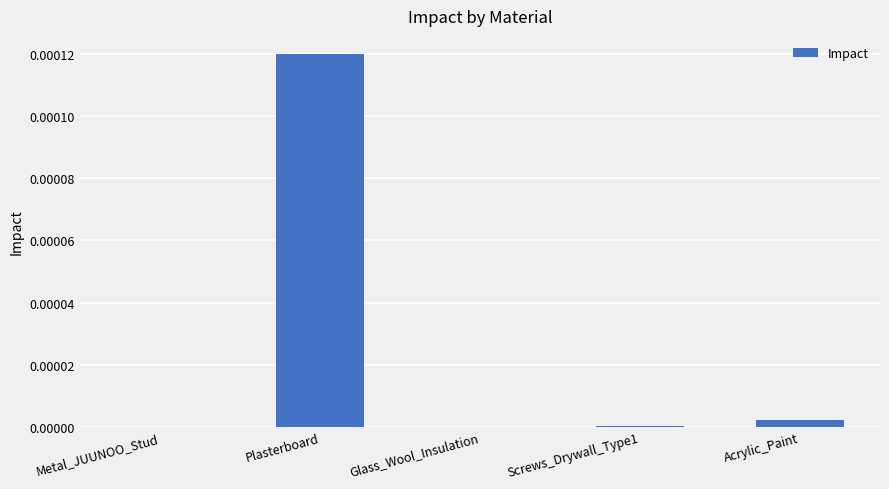

Between Plasterboard and Metal_JUUNOO_Stud, which is larger?

Plasterboard